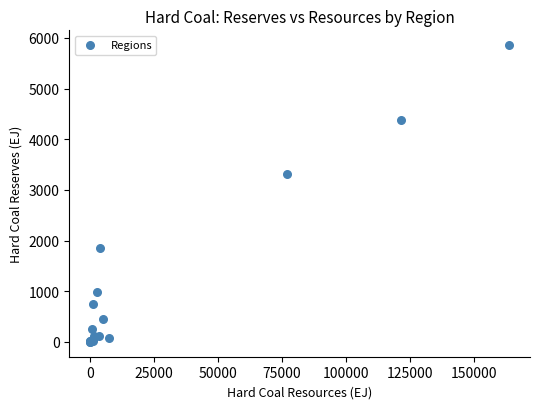

What Y value in the scatter plot is closest to 2928?

3306